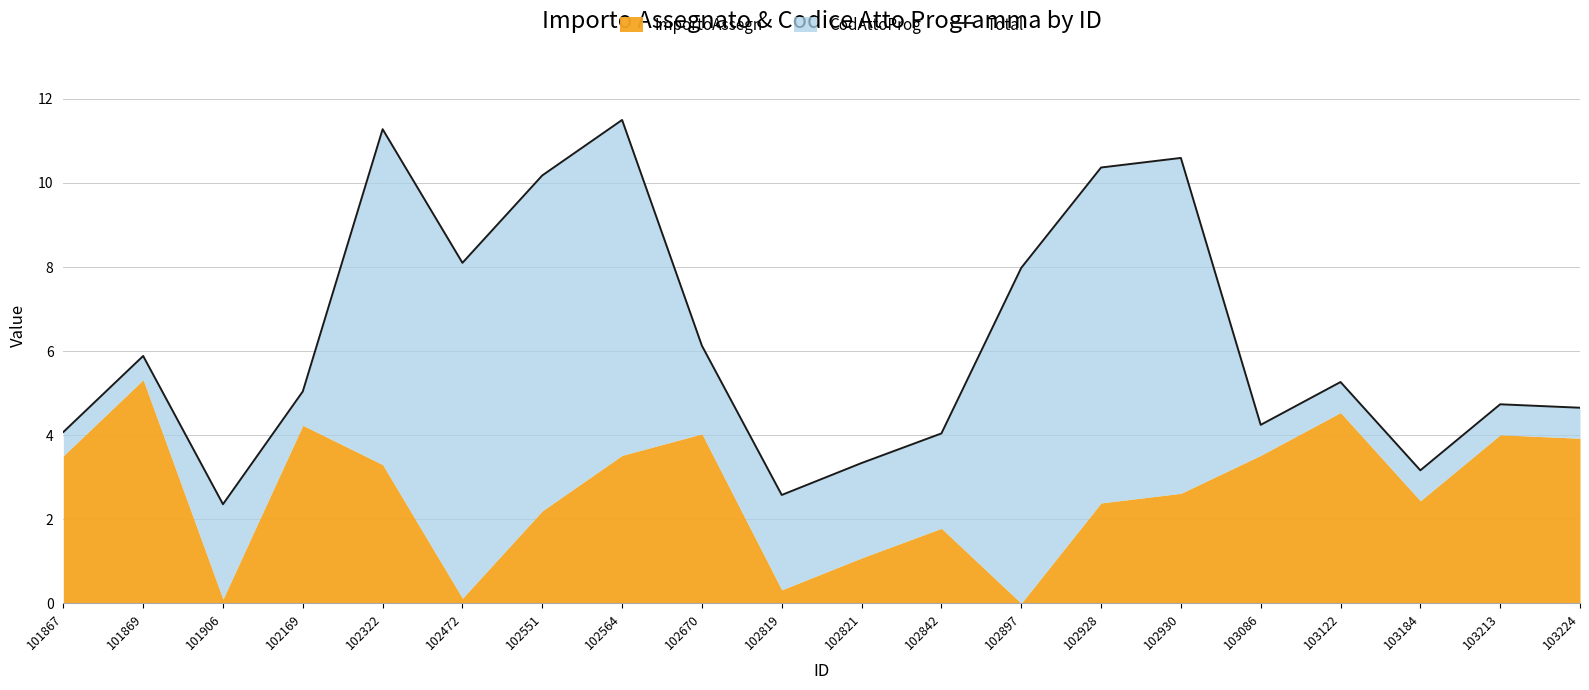

Approximately how many times larger is the value at 103086 compared to 103122?

0.8